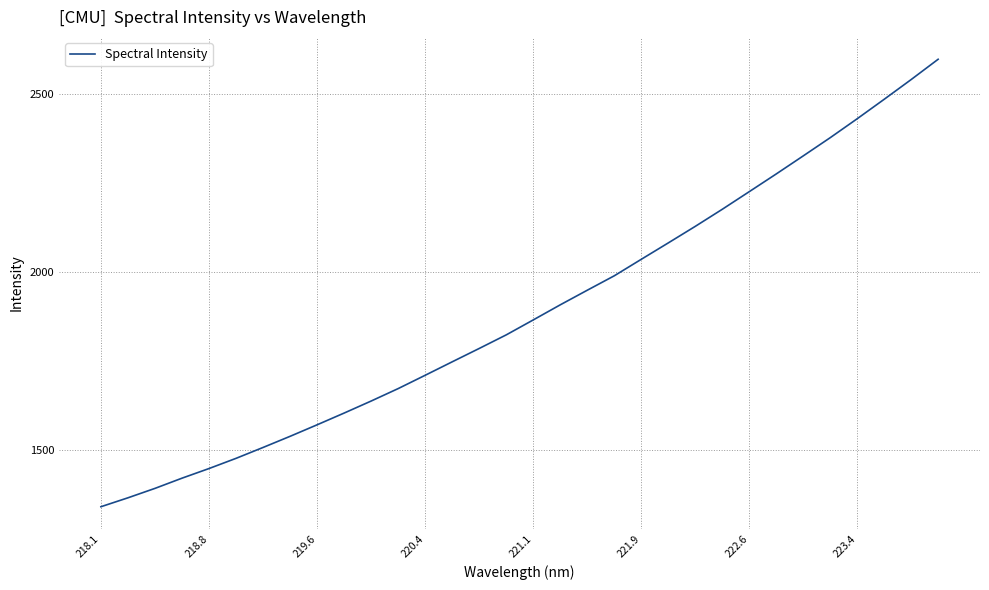

What is the maximum value shown in the chart?

2598.9